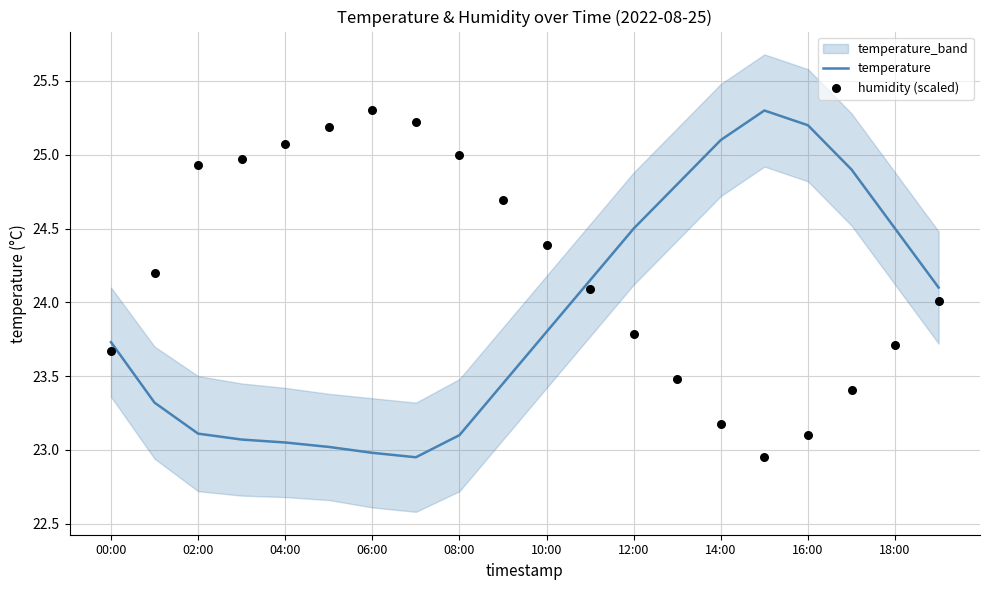

At which category is the sum across all series the highest?

17